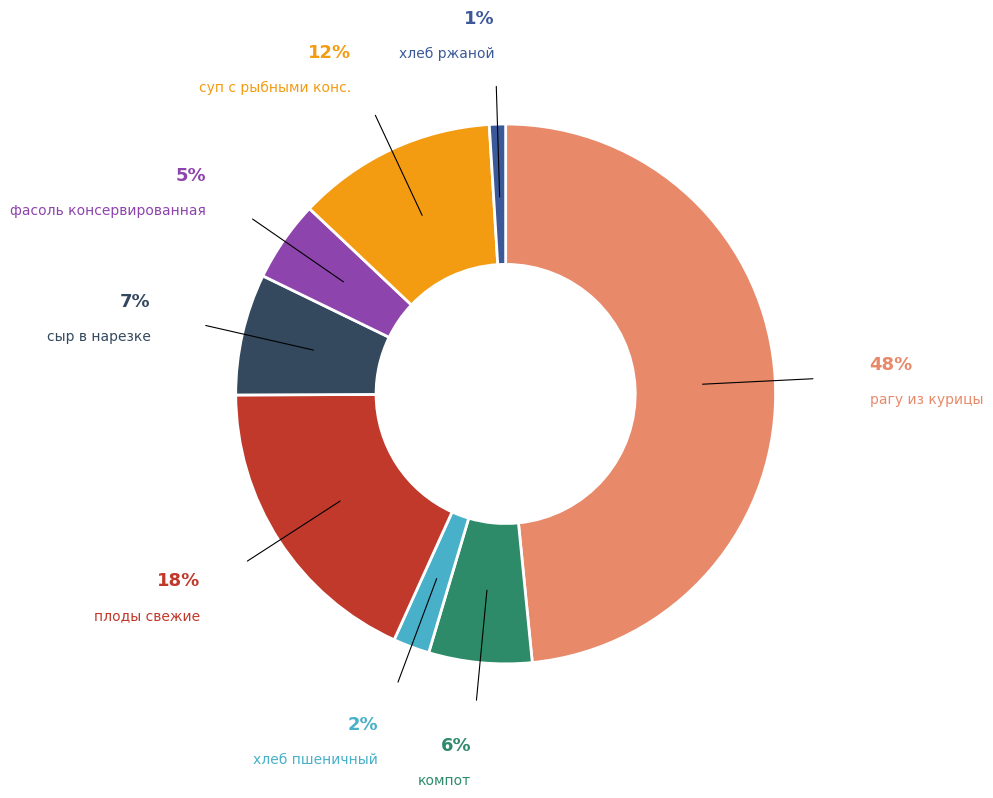

Is there any slice that represents more than half of the pie?

No